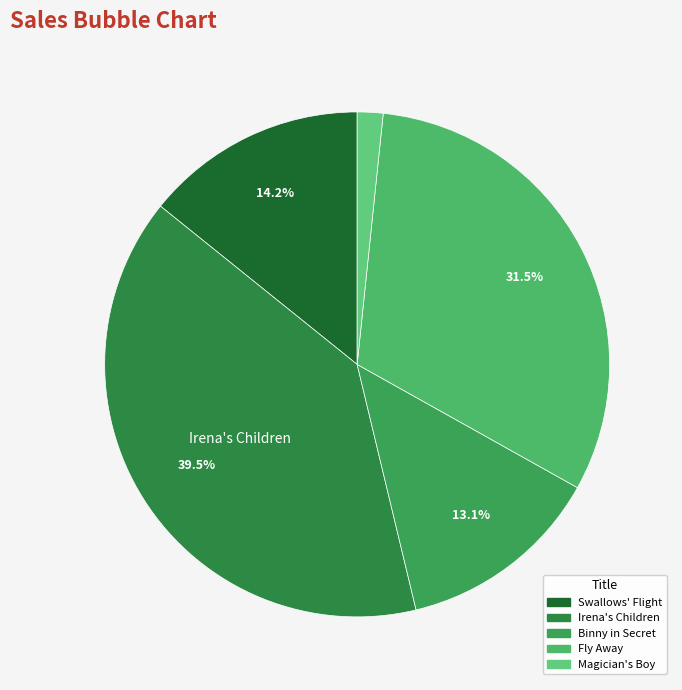

What portion of the pie excludes Magician's Boy?

98.4%